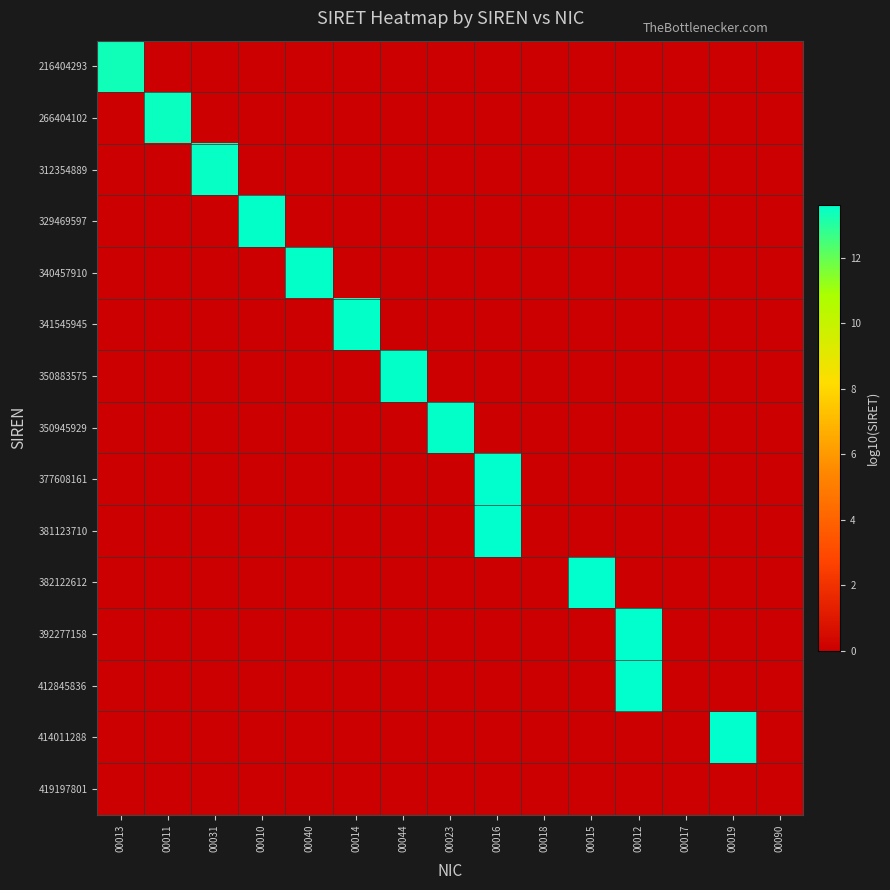

List the series in order of their peak value, lowest first.

419197801, 216404293, 266404102, 312354889, 329469597, 340457910, 341545945, 350883575, 350945929, 377608161, 381123710, 382122612, 392277158, 412845836, 414011288